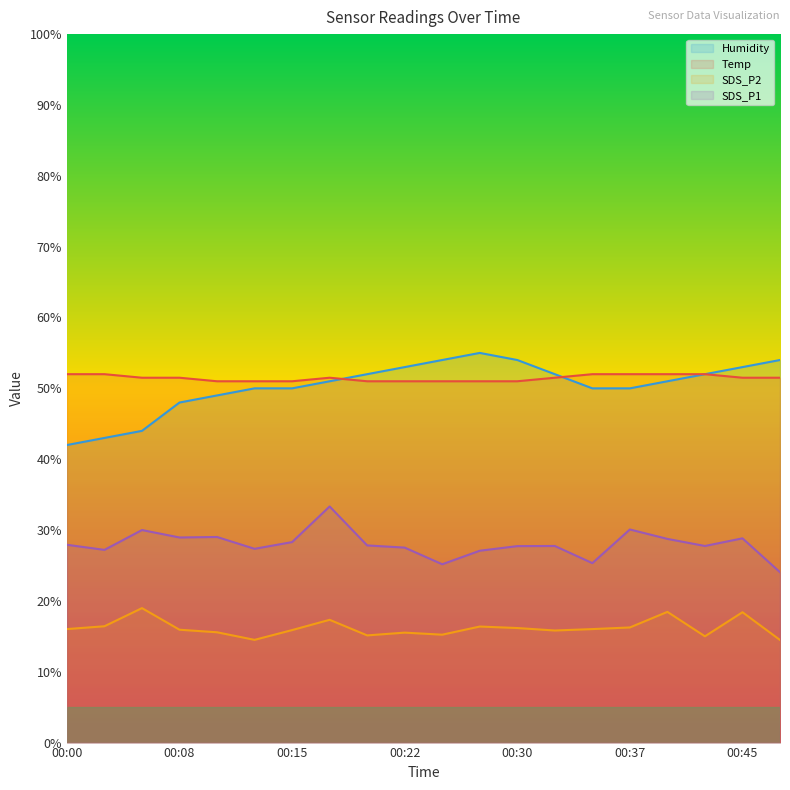

What is the total value across all series at 00:35?

143.3